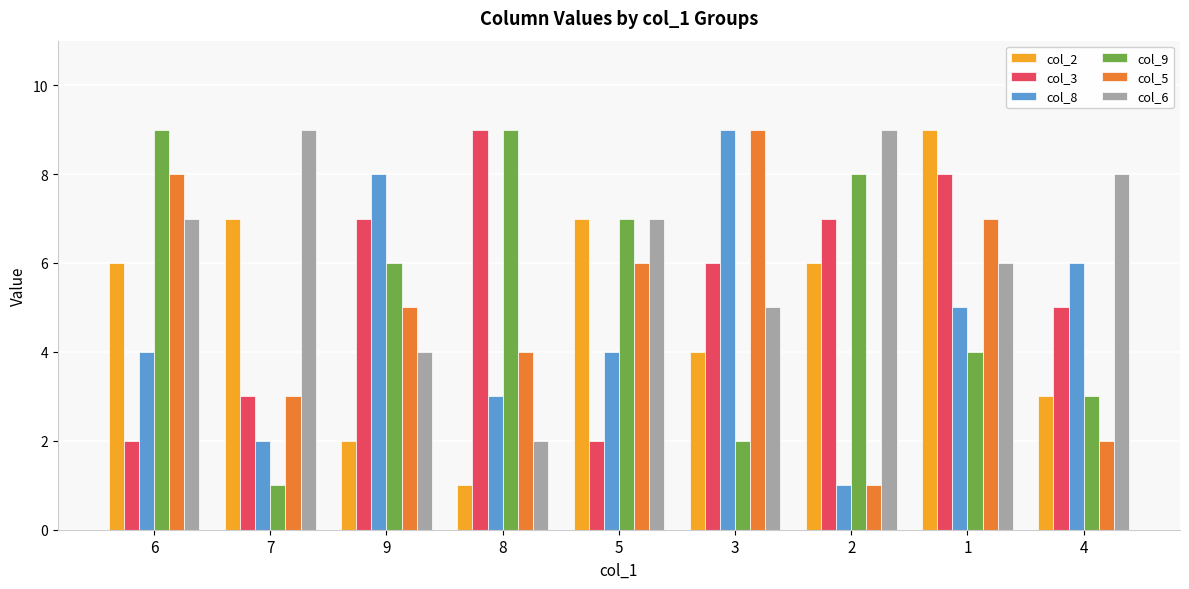

How many data points in col_3 are less than 6?

4